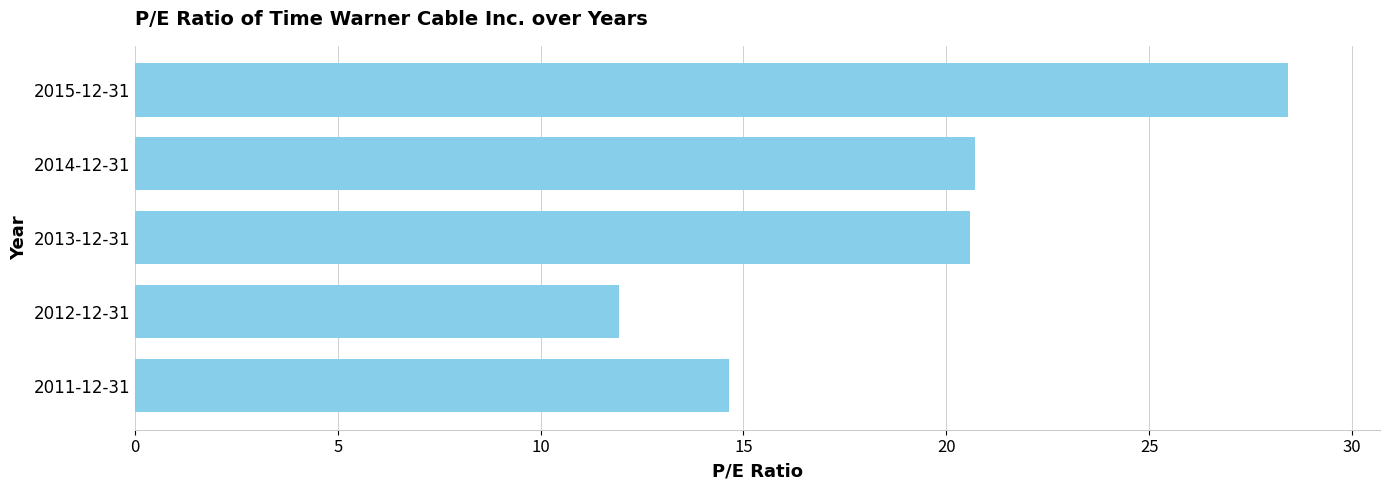

How many data points are above 20?

3